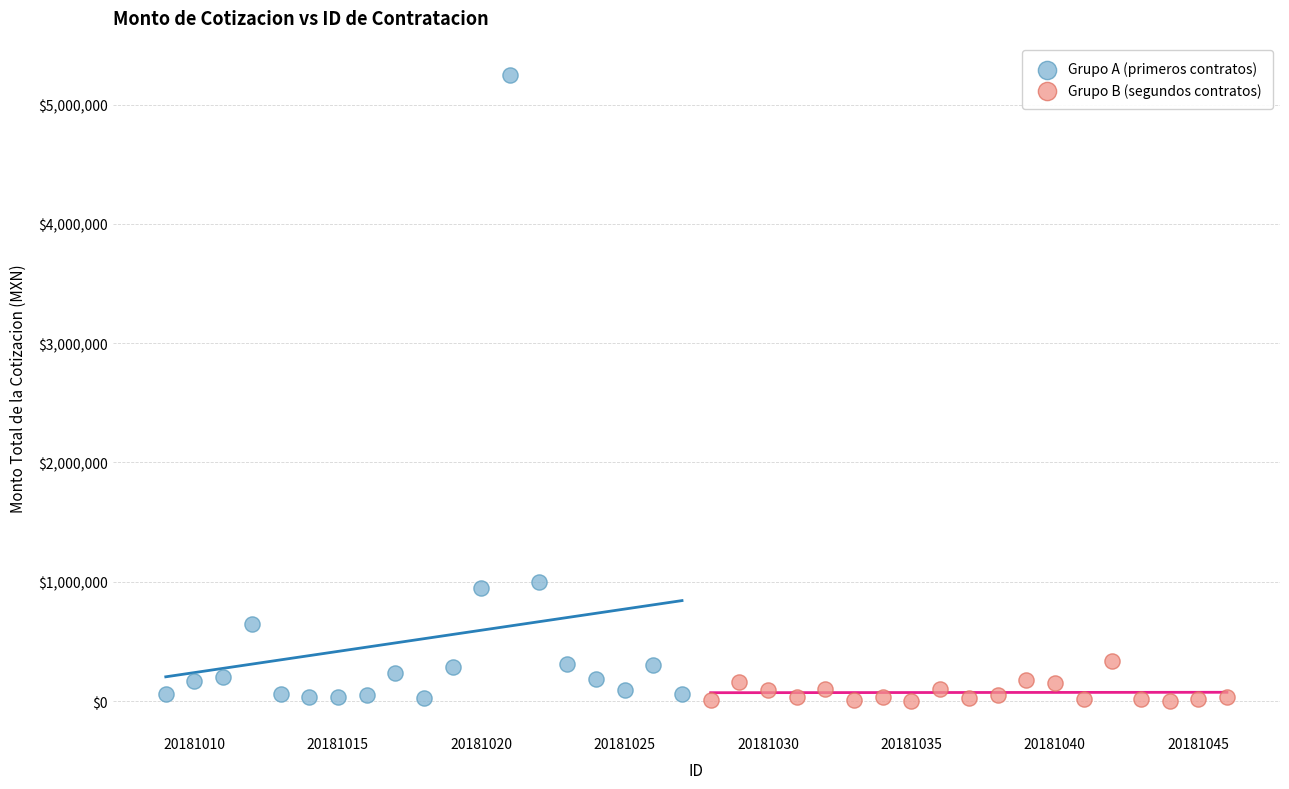

Which series reaches the maximum Y coordinate?

Grupo A (primeros contratos)